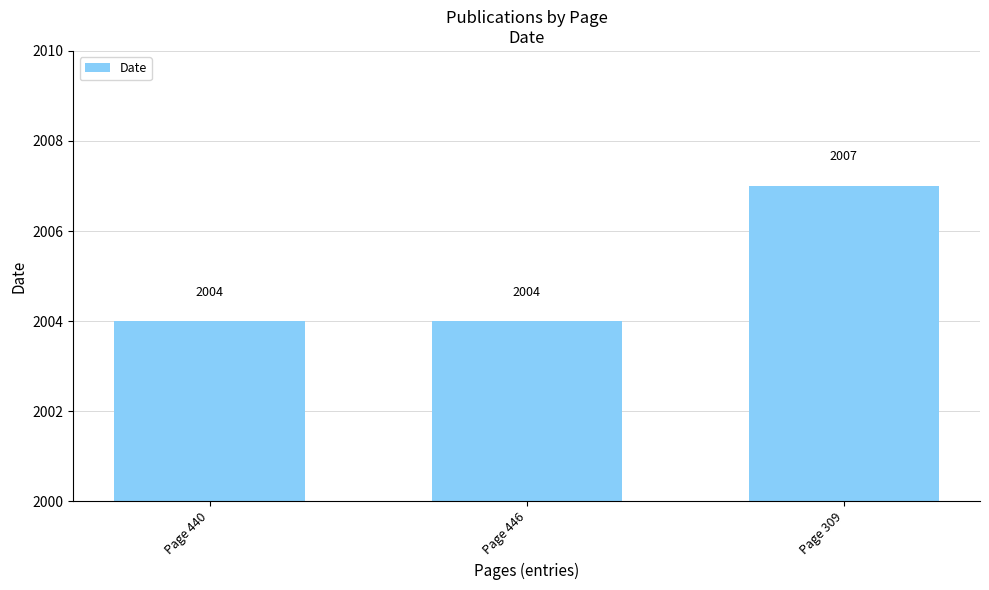

What is the change in value from Page 440 to Page 309?

+3